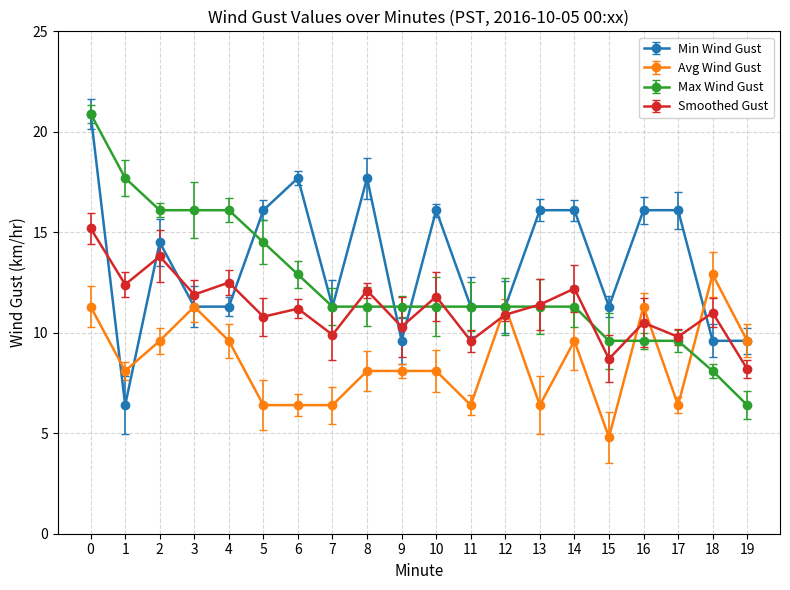

How many series are shown in this chart?

4